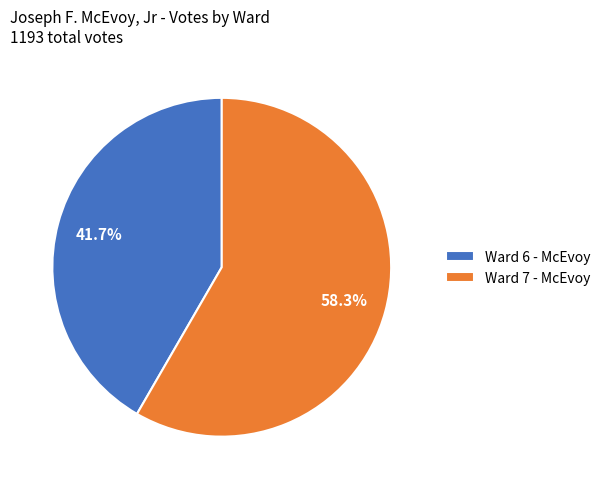

Which slice is the largest?

Ward 7 - McEvoy